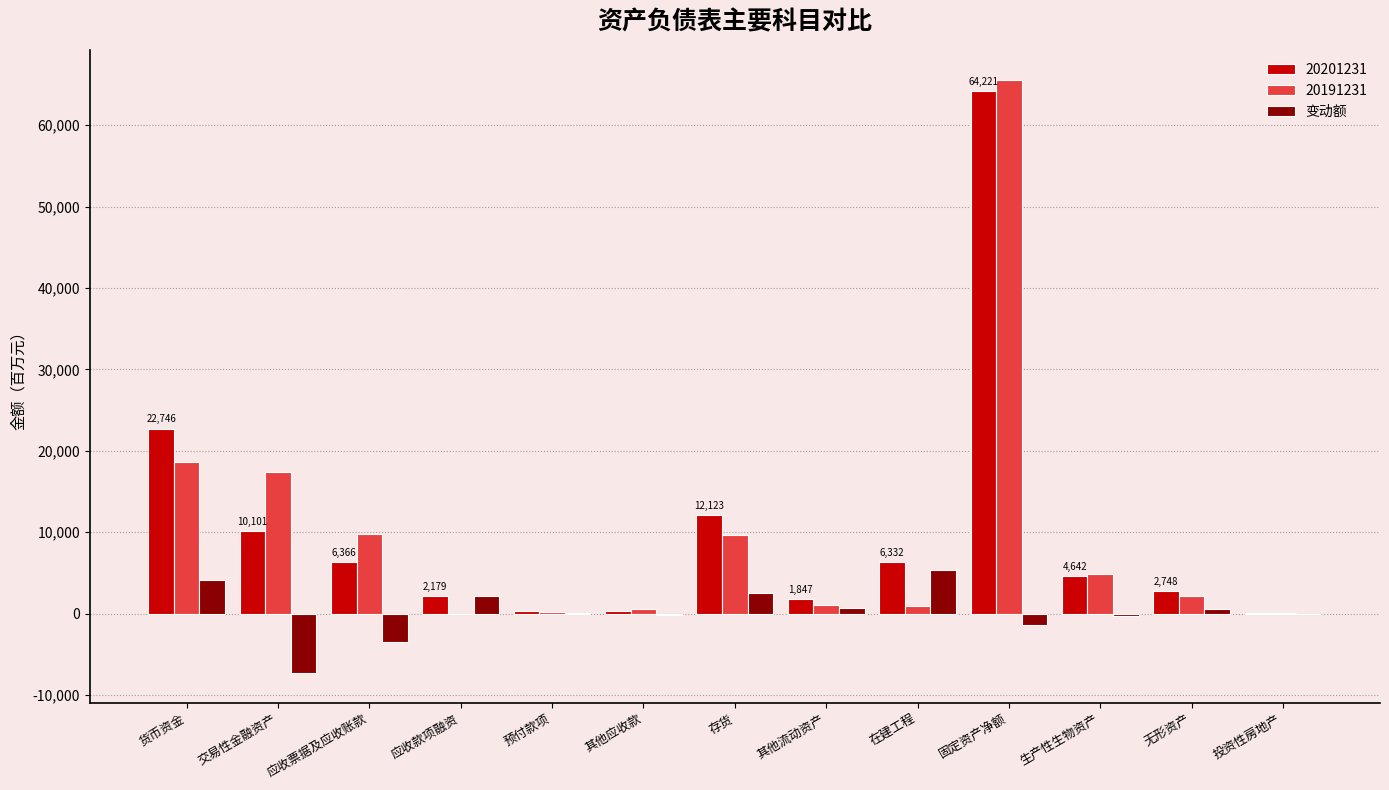

What is the sum of all 变动额 values?

3170.3